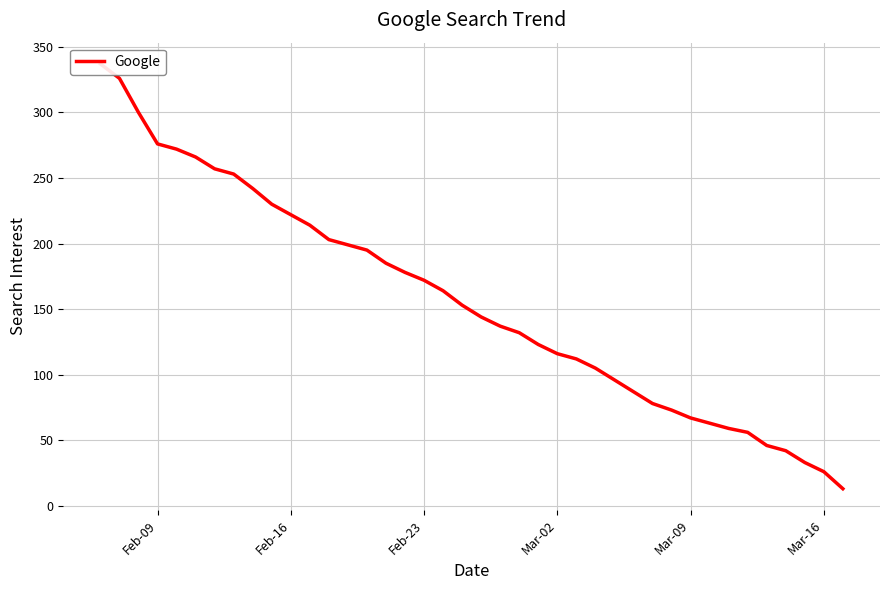

Where does the data first go above 153?

Feb-09